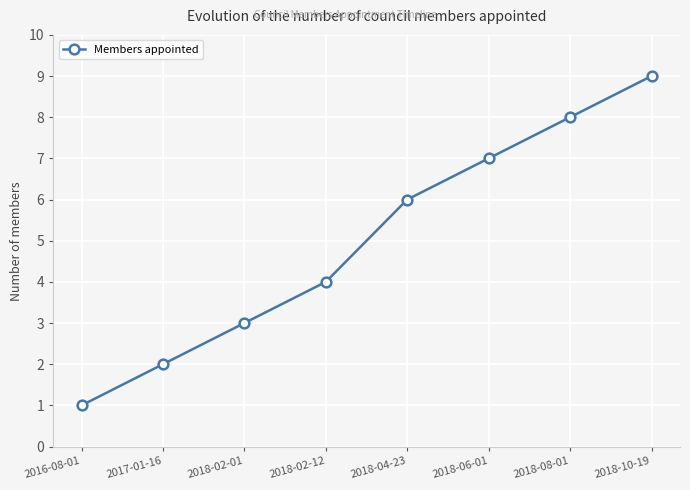

How many categories are shown in the chart?

8